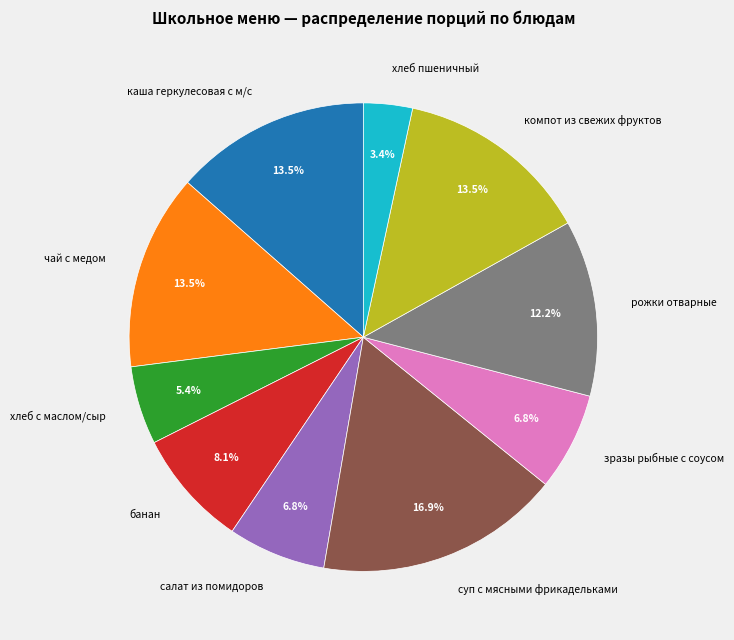

Combined, what portion of the pie is банан and суп с мясными фрикадельками?

25.0%